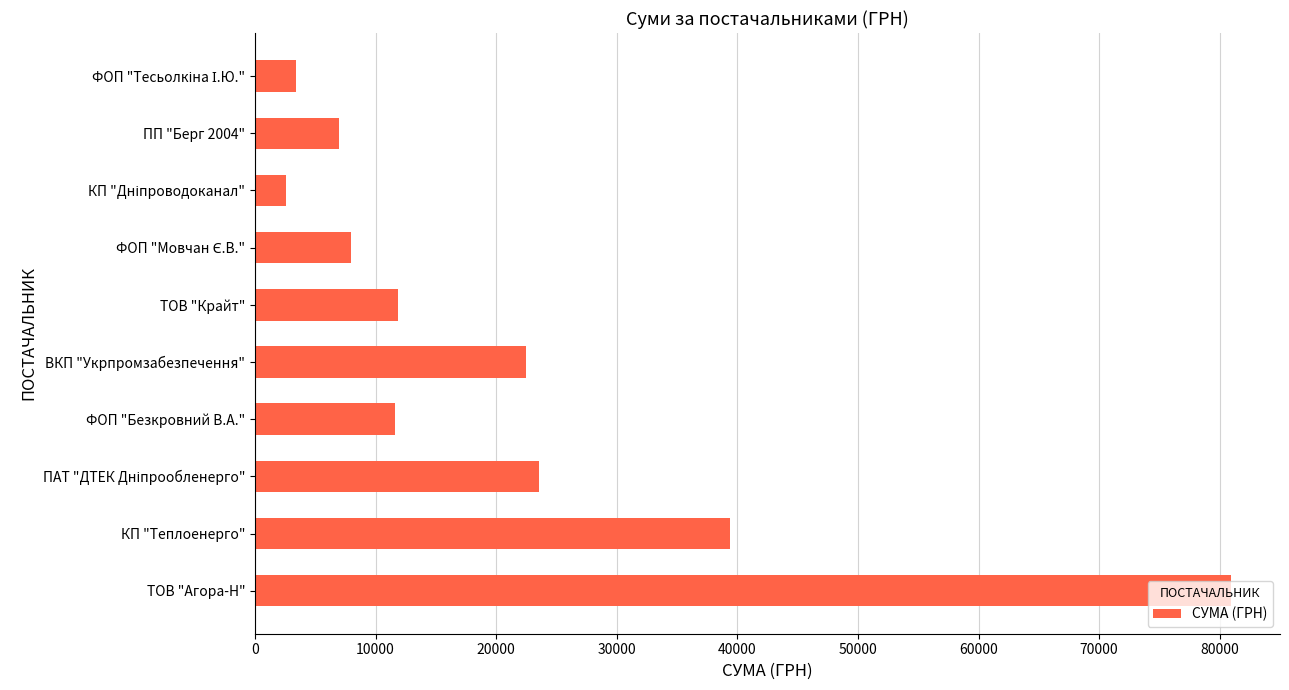

What is the average value?

21064.3